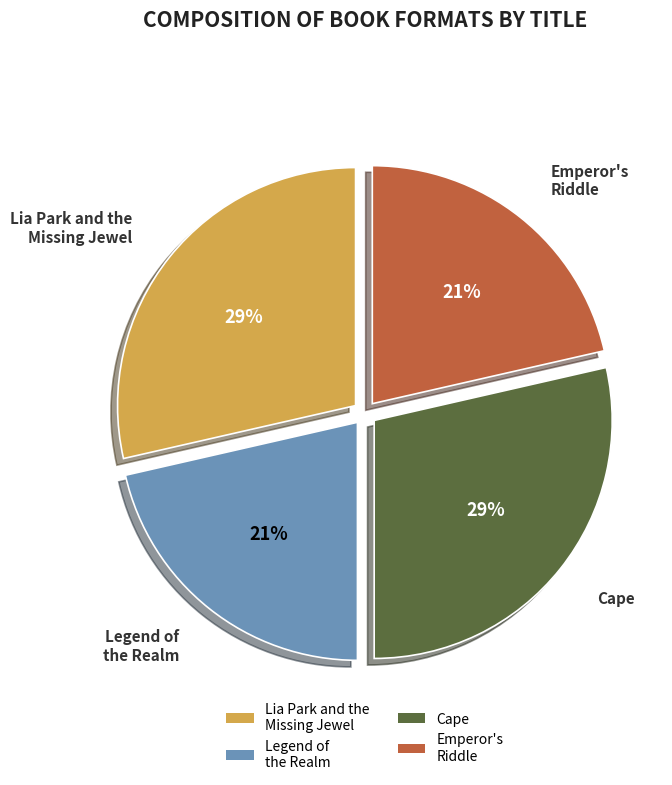

The Lia Park and the Missing Jewel slice represents 29% of the pie. True or false?

True